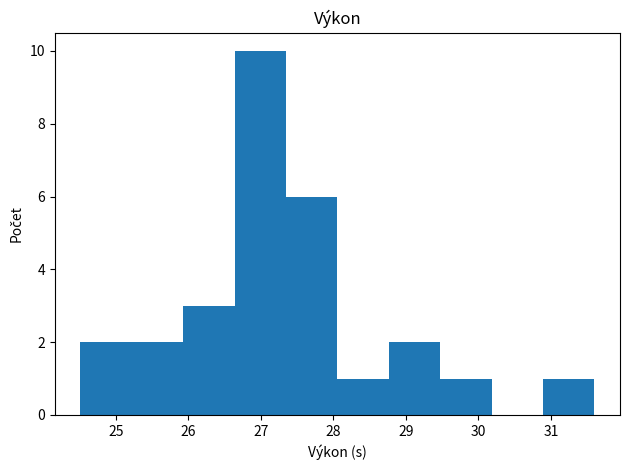

What is the height of the bar covering 25.2 to 25.9 on the x-axis? Neither the bar edges nor the heights are printed on the chart, so give them approximately, as read against the axes.

2